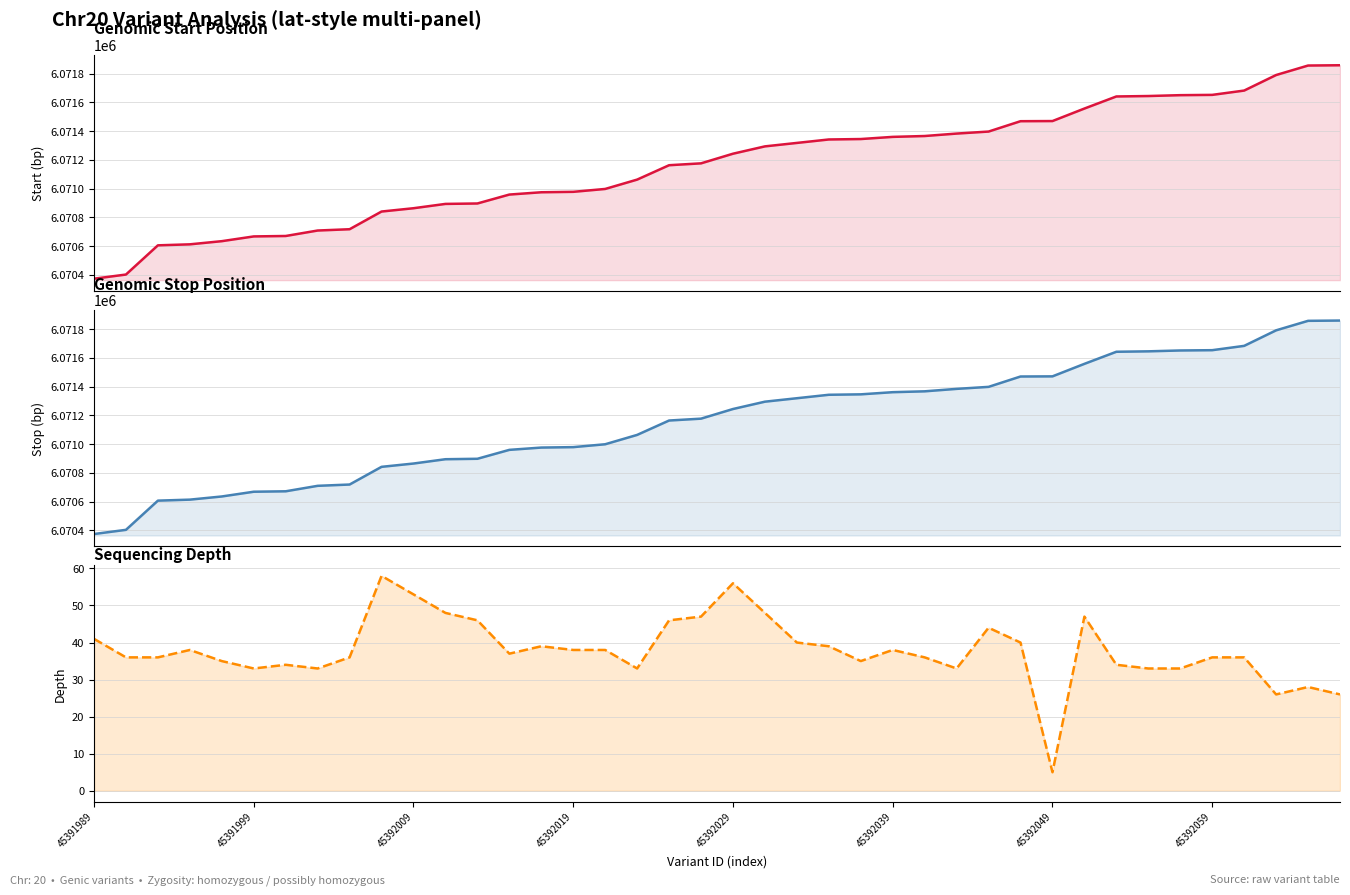

Is the value of stop (bp) at 34 greater than the value of start (bp) at 29?

Yes